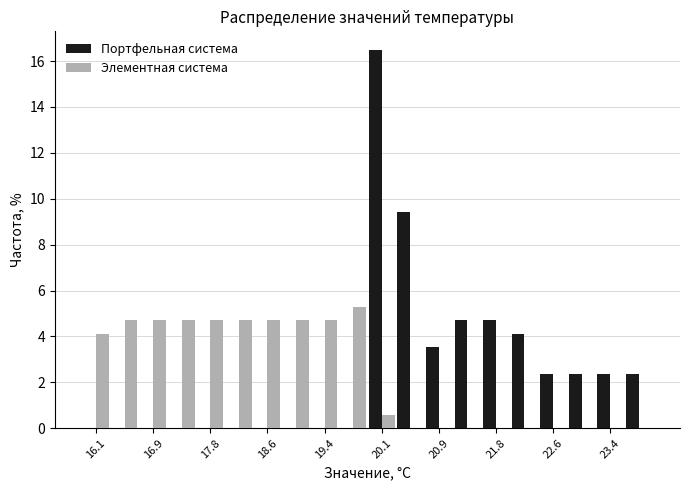

In the Портфельная система series, which range on the x-axis has the tallest bar?

19.95 to 20.35